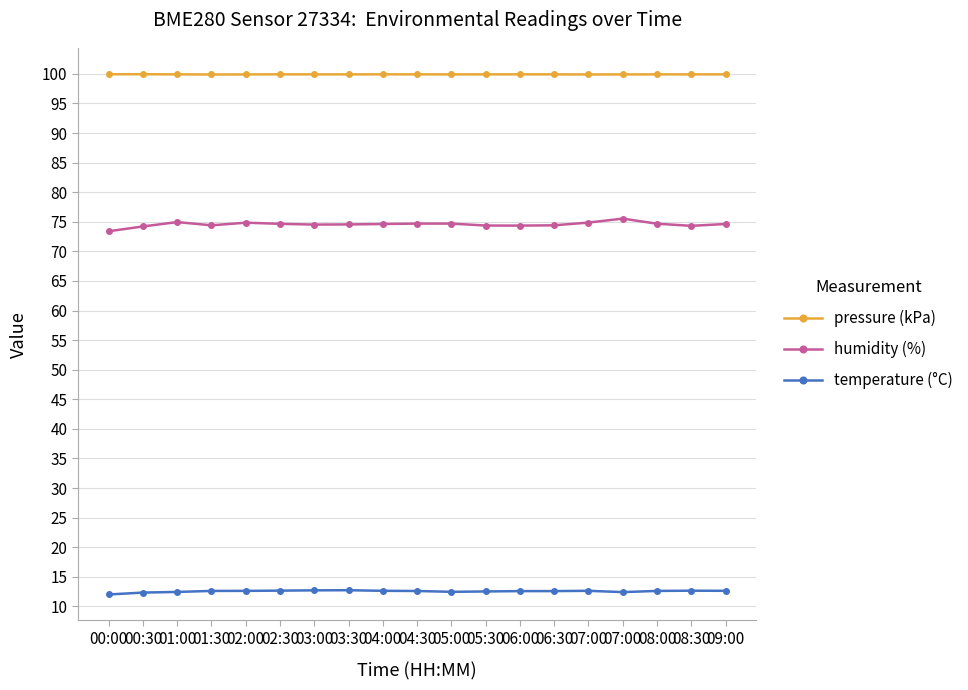

What is the highest value of the humidity (%) series?

75.5